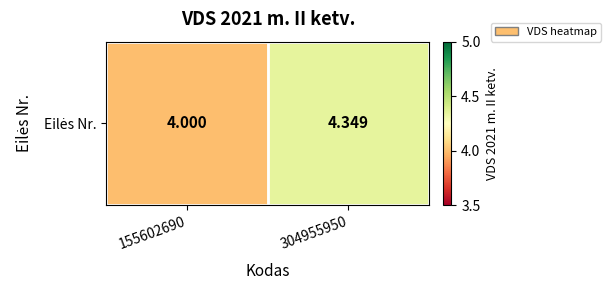

List the labels in order of value, smallest first.

155602690, 304955950